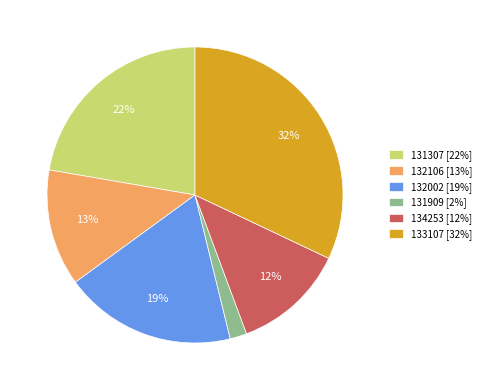

Does 132106 represent more than half of the total?

No